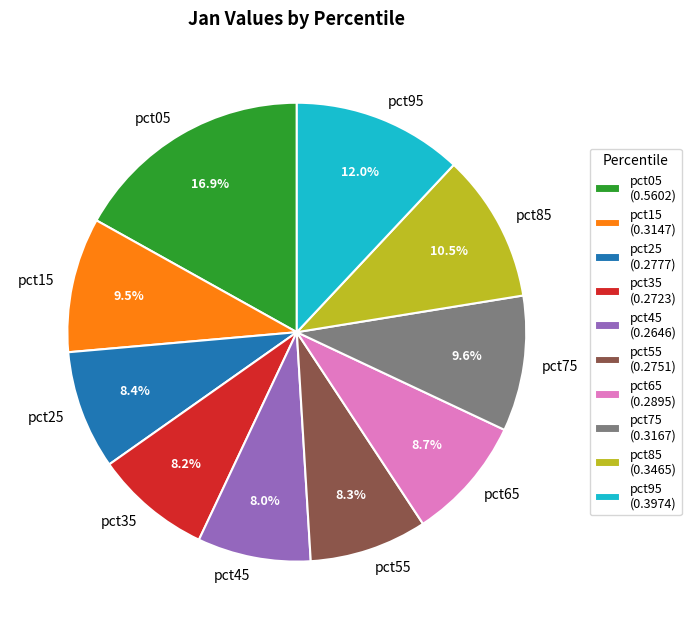

What percentage is the pct25 slice, to the nearest percent?

8%